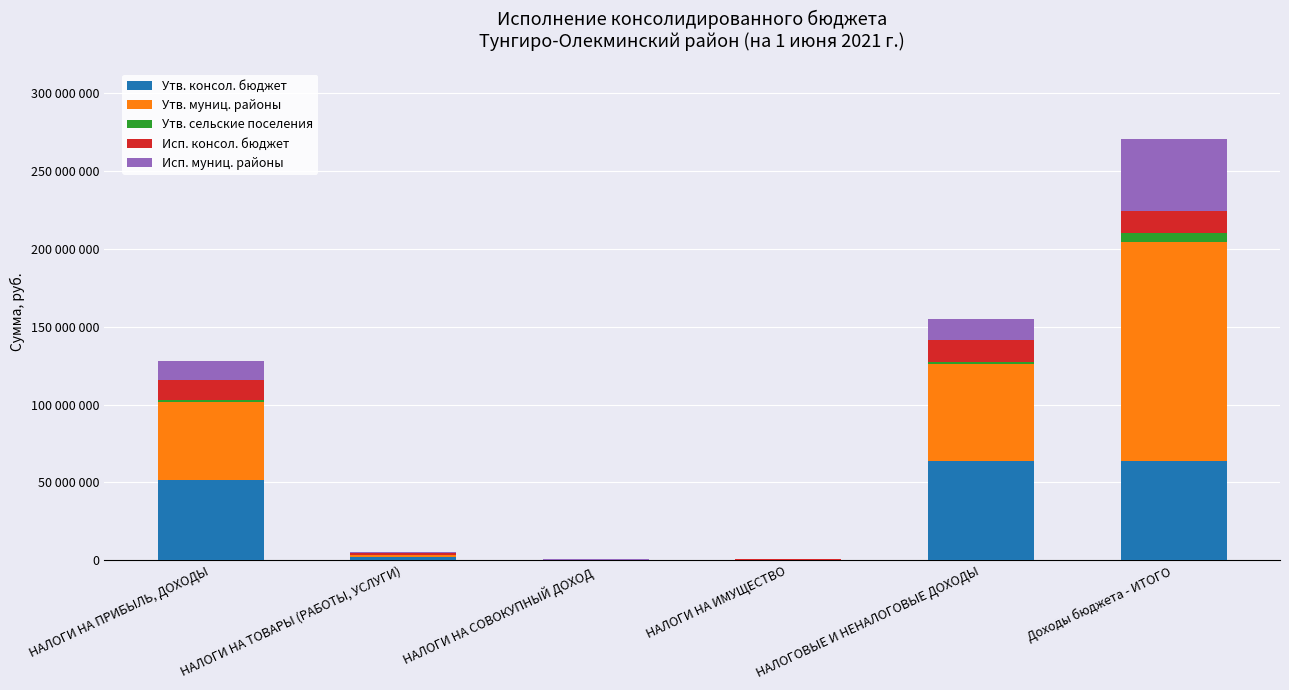

What is the average value of the Утв. сельские поселения series?

1306161